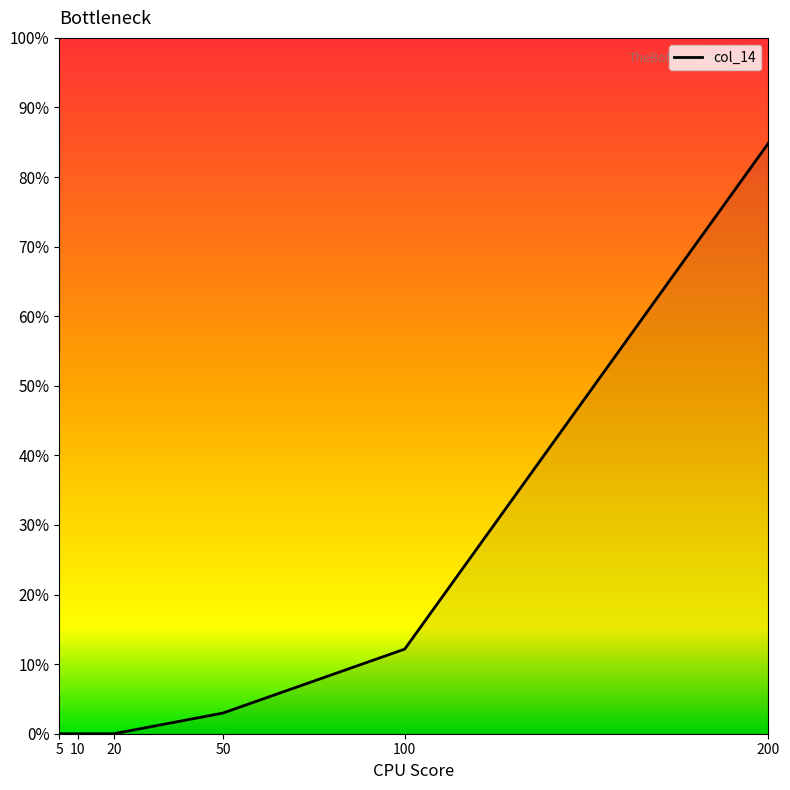

True or false: there are more than 1 points higher than both neighbors.

False